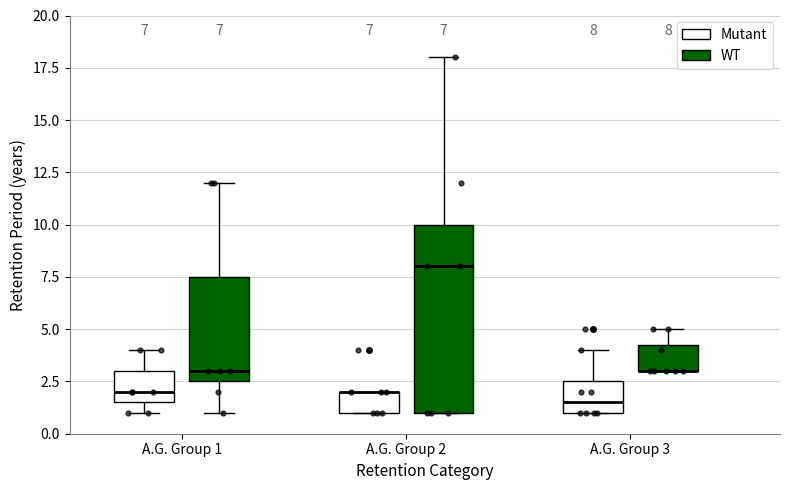

Which box is the tallest, from its lower edge to its upper edge?

A.G. Group 2 (WT)